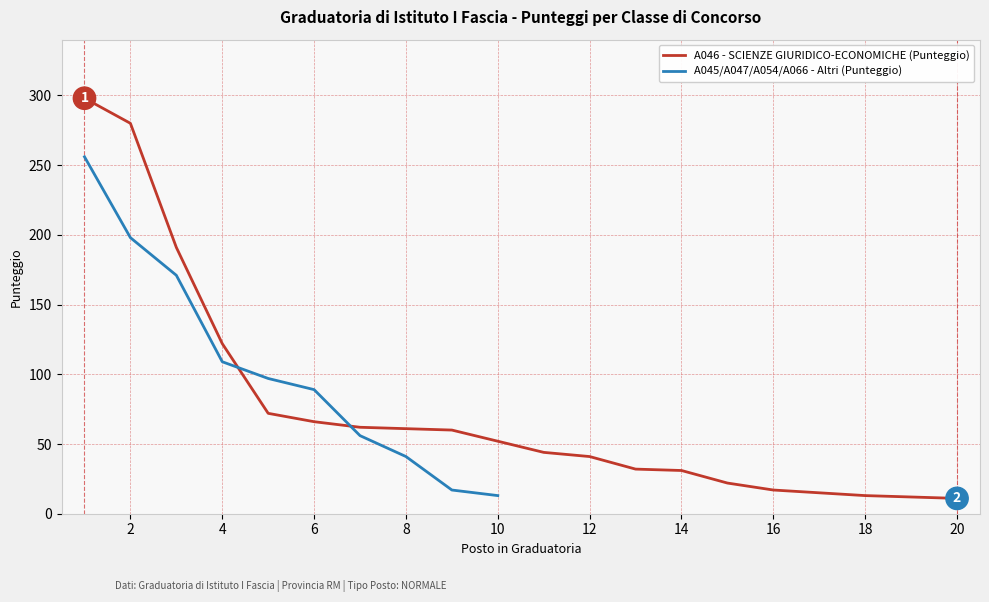

The chart shows a value of 280 at 2. True or false?

True